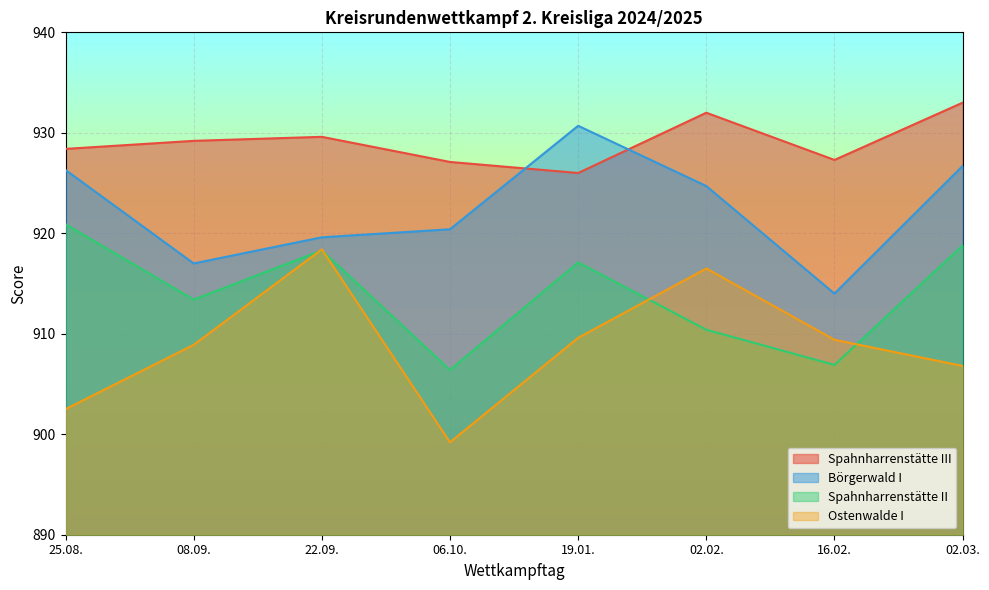

Which category has the lowest value in the Börgerwald I series?

16.02.